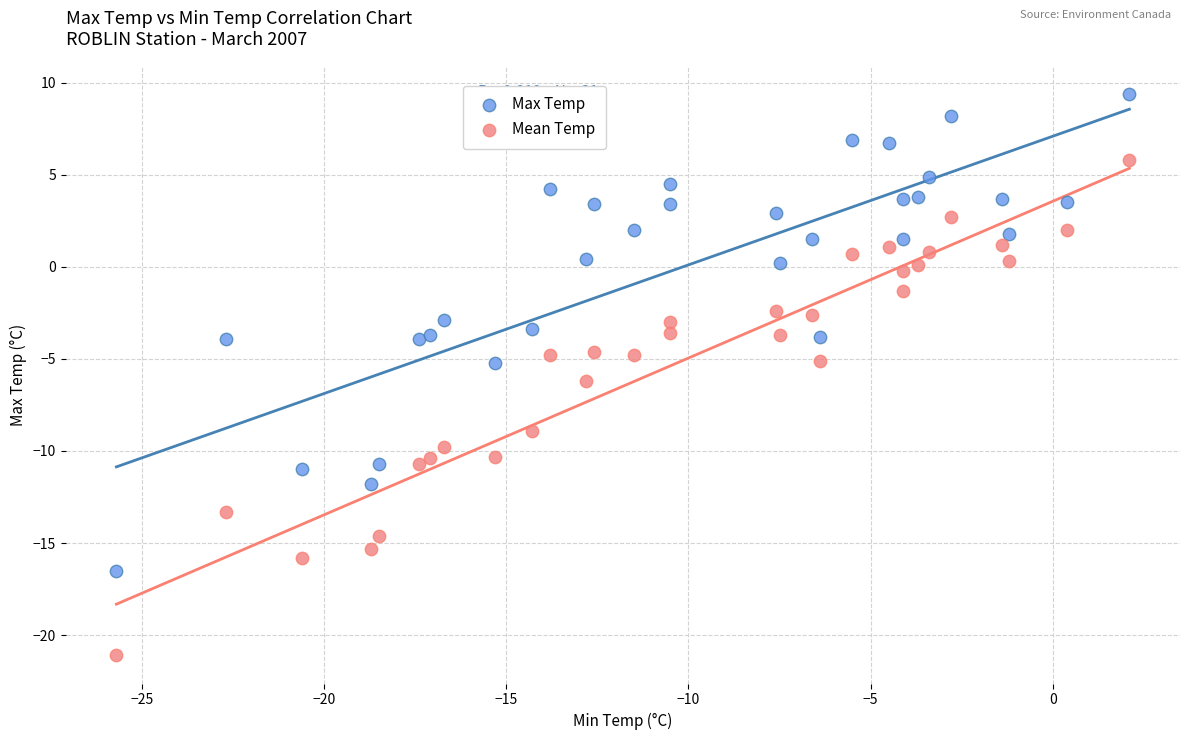

Which series contains the lowest Y value?

Mean Temp